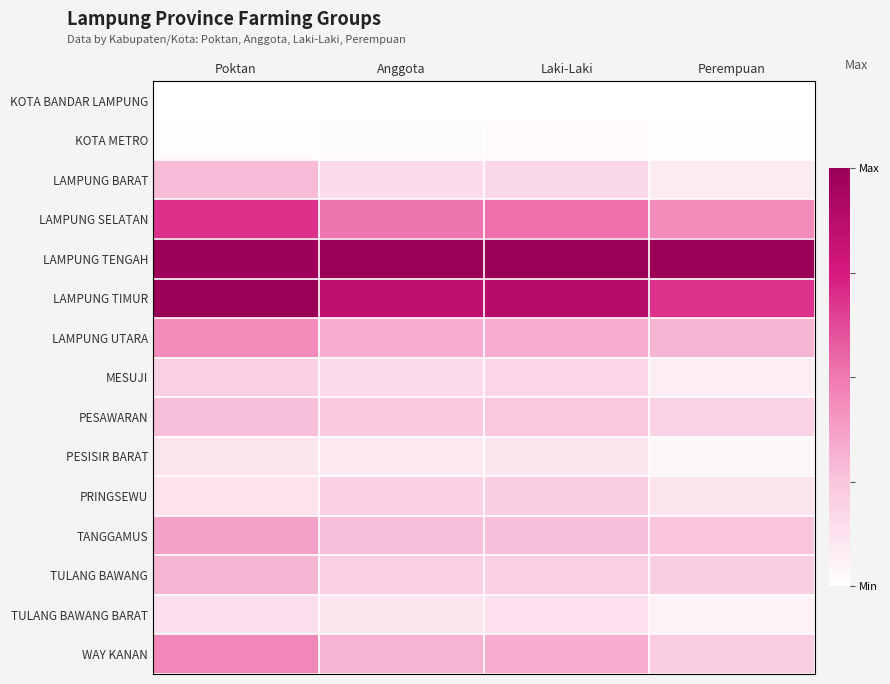

What is the difference between the highest and lowest values at Perempuan?

1.0